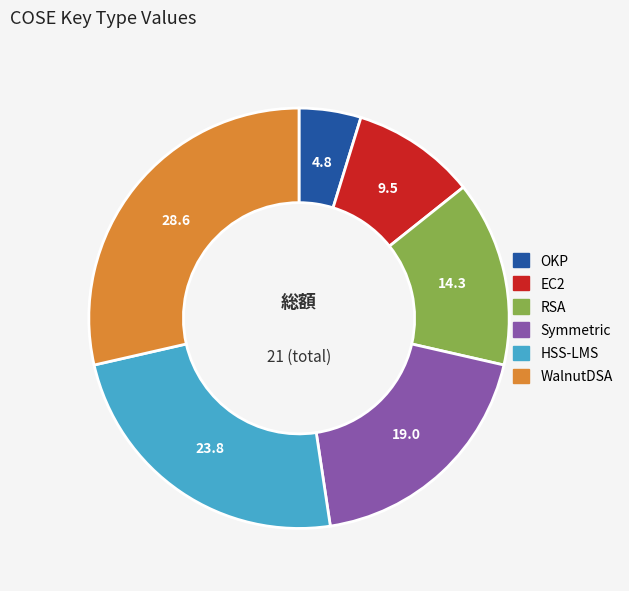

Rank the categories by value from highest to lowest.

WalnutDSA, HSS-LMS, Symmetric, RSA, EC2, OKP